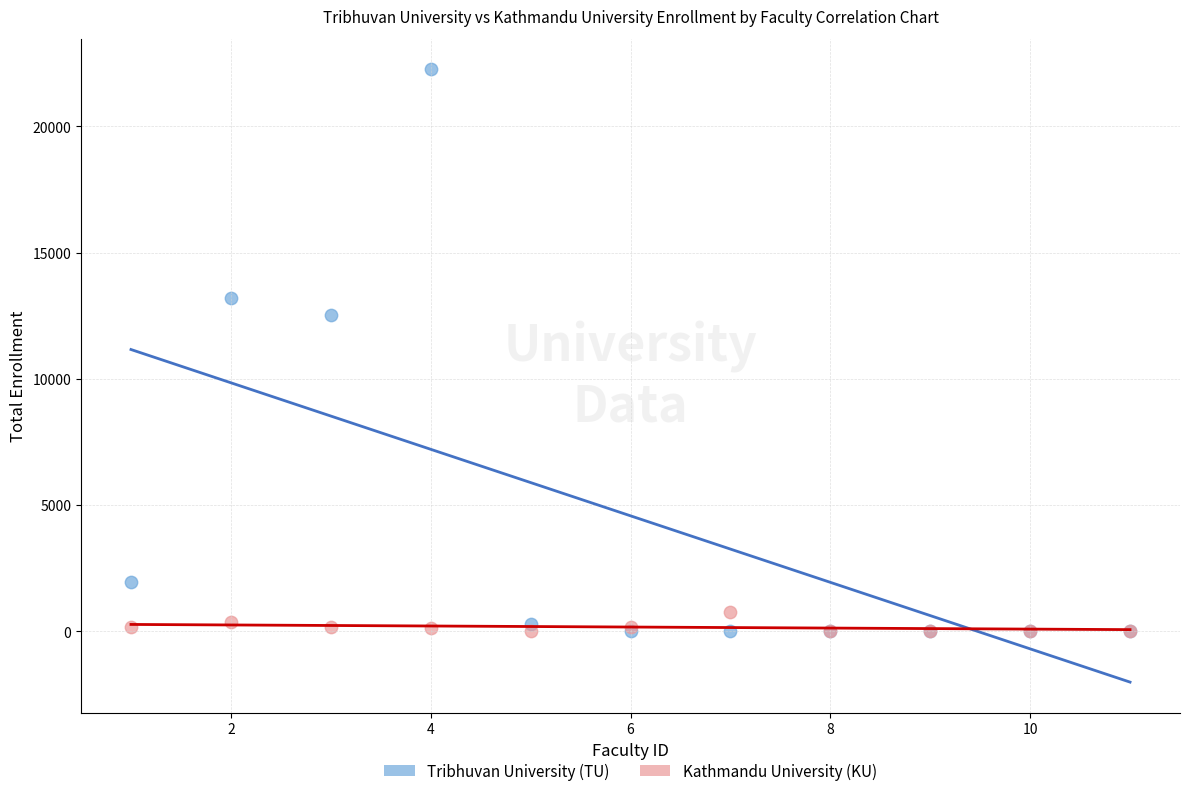

In the Tribhuvan University (TU) series, what Y value is closest to 11129?

12541